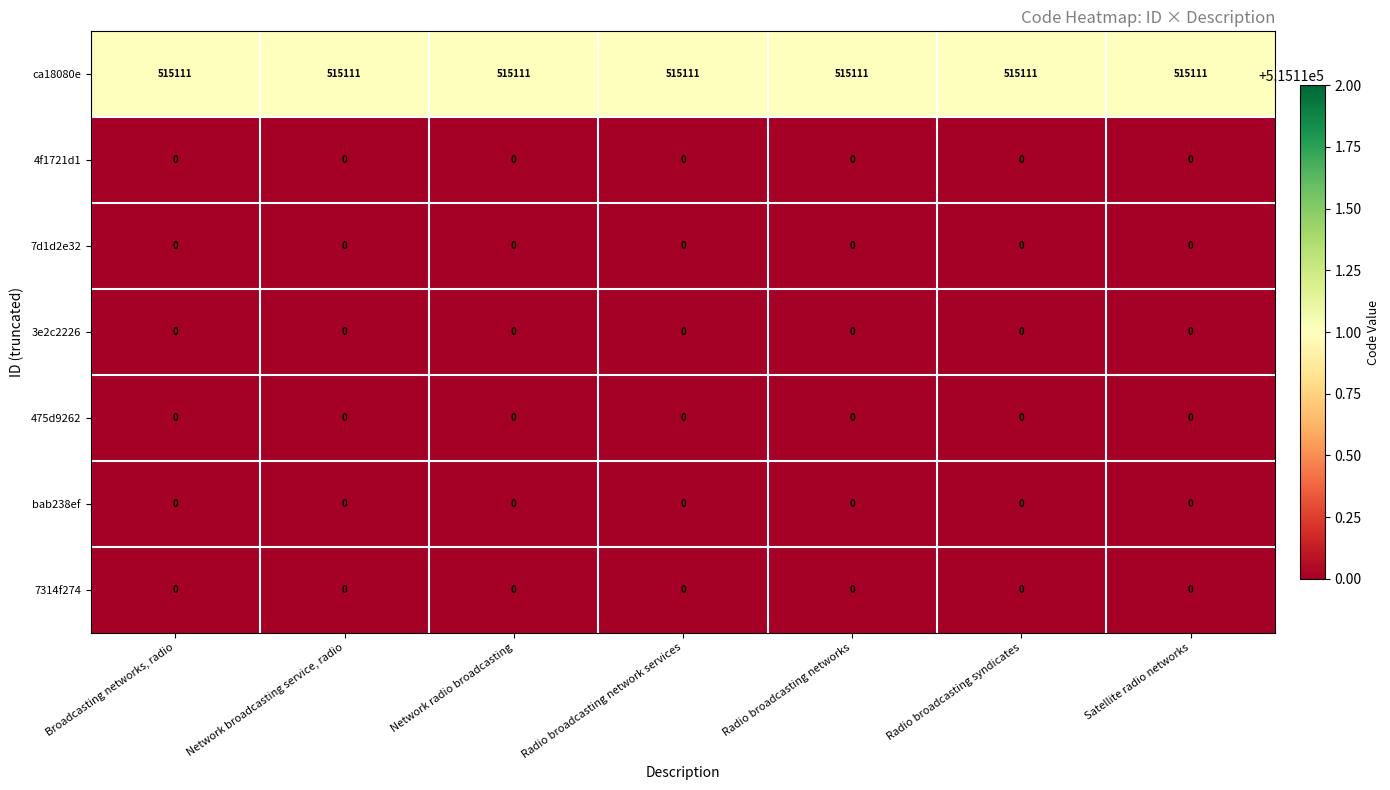

The ca18080e series shows 515111 at Network broadcasting service, radio. True or false?

True